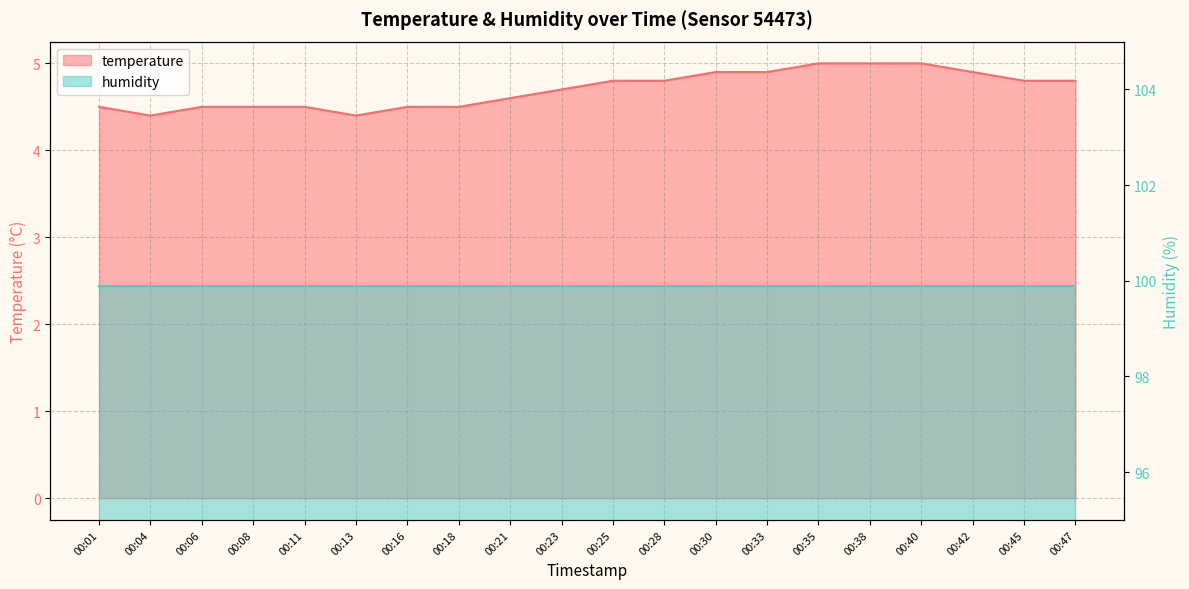

Where is the first local minimum?

00:04